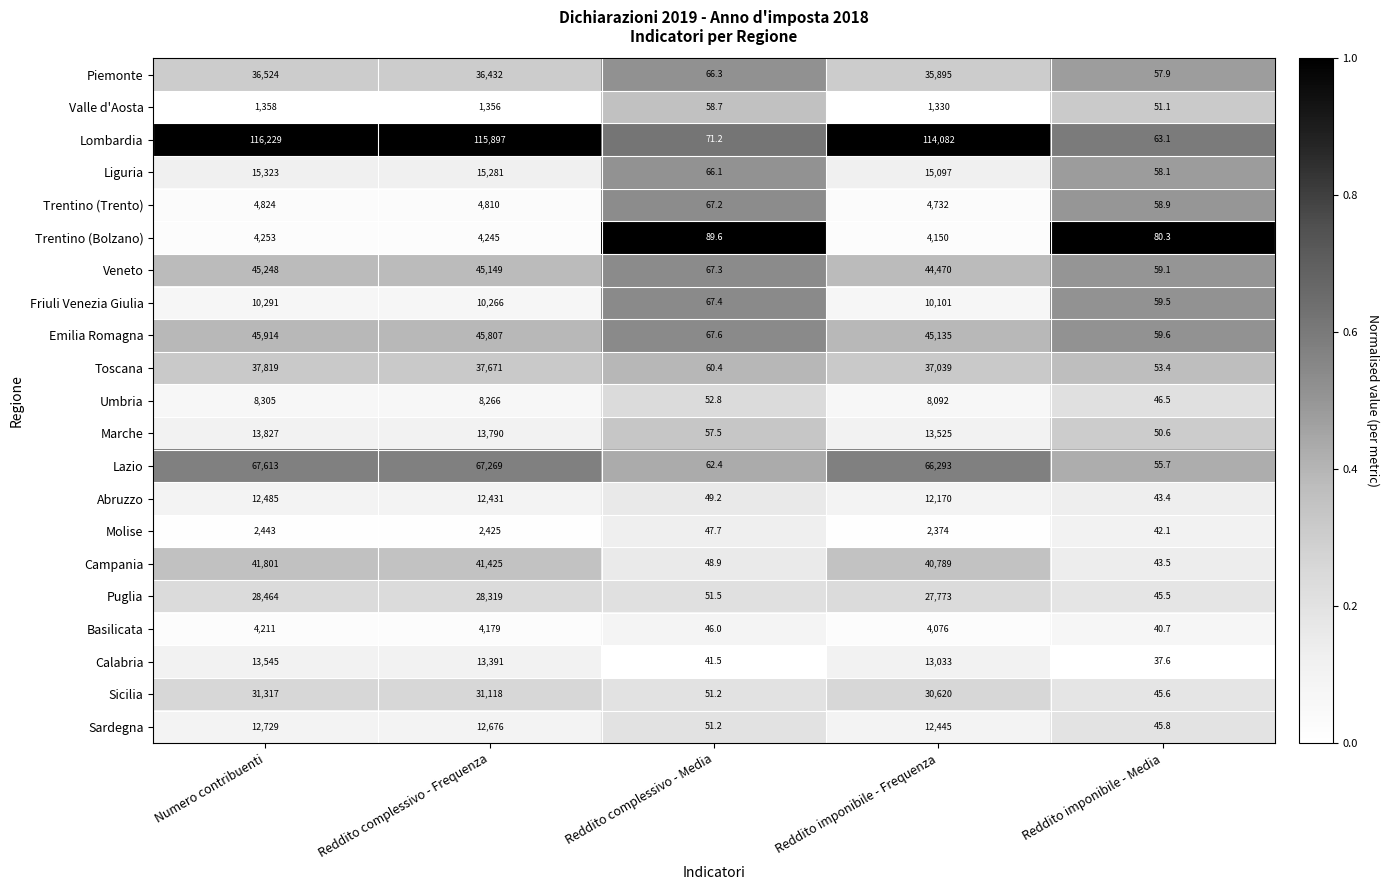

Which series changed the most between Numero contribuenti and Reddito complessivo - Media?

Lombardia